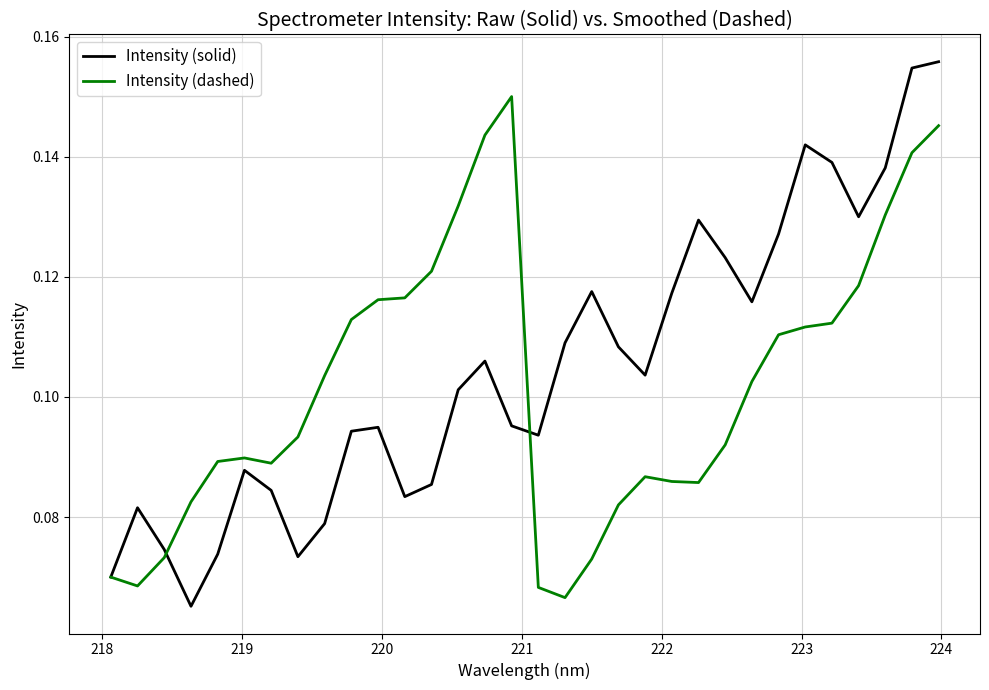

At how many categories does at least one series exceed 0?

32